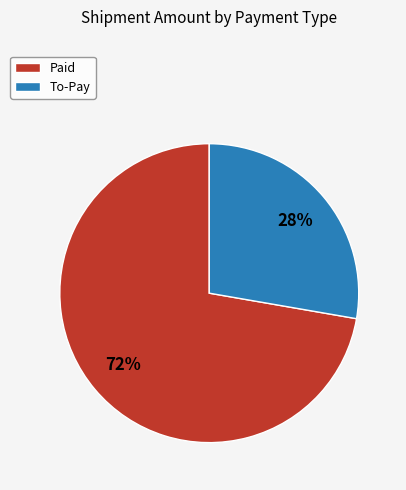

Does any single category account for the majority?

Yes